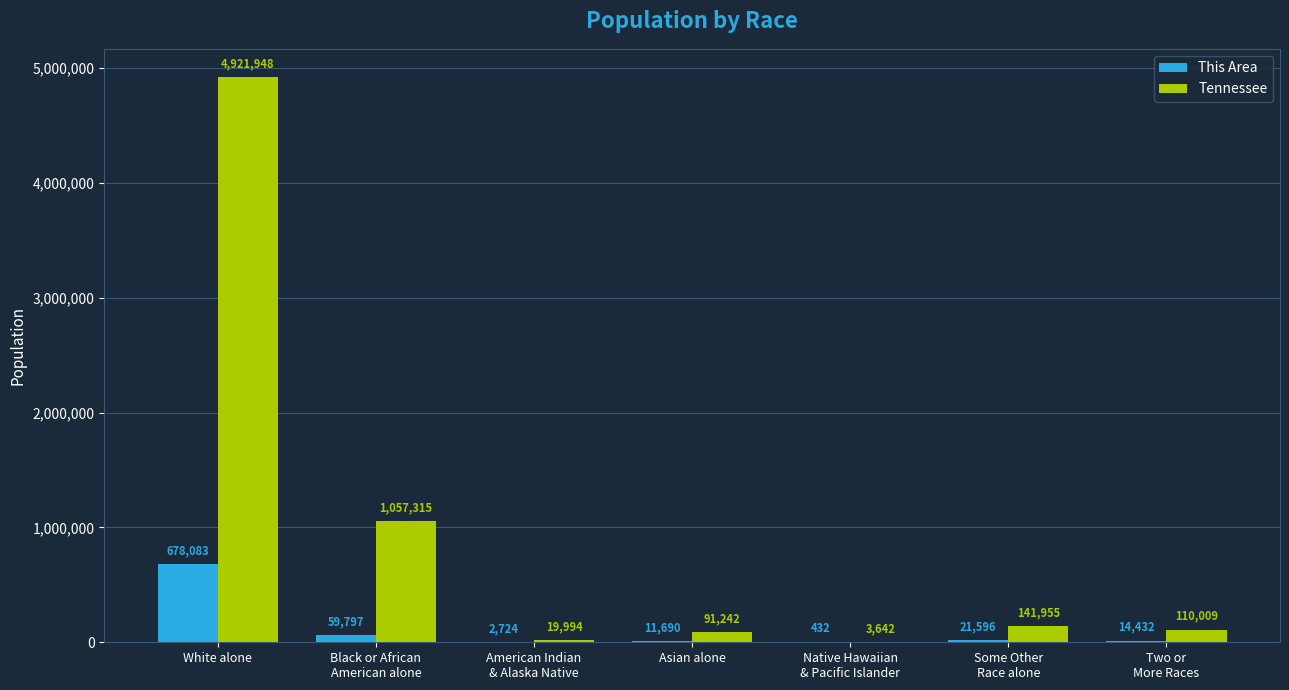

What is the sum of all Tennessee values?

6346105